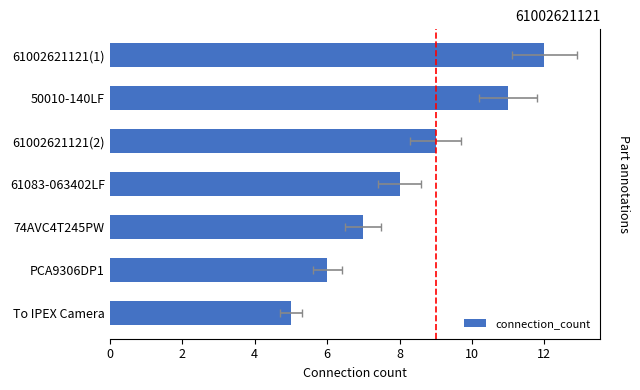

How many data points are above 8?

3